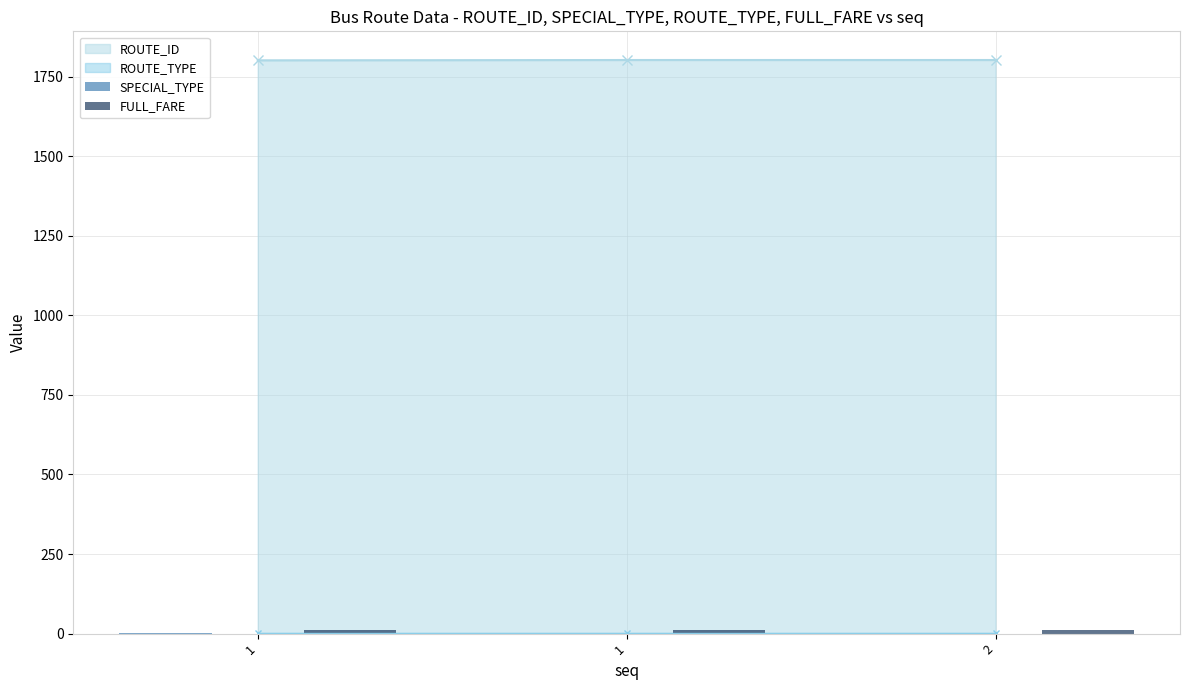

Is the value of FULL_FARE at 1 greater than the value of SPECIAL_TYPE at 1?

Yes